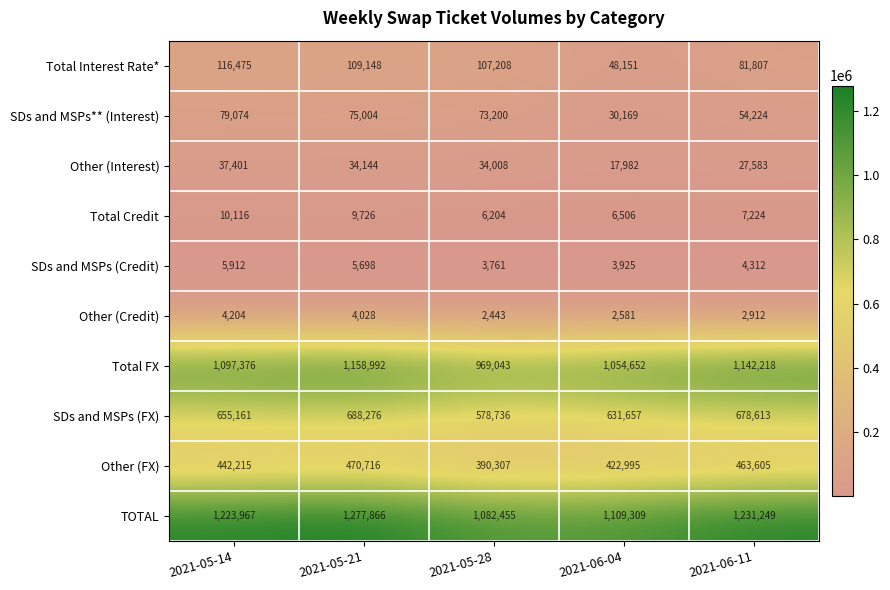

How many series are shown in this chart?

10